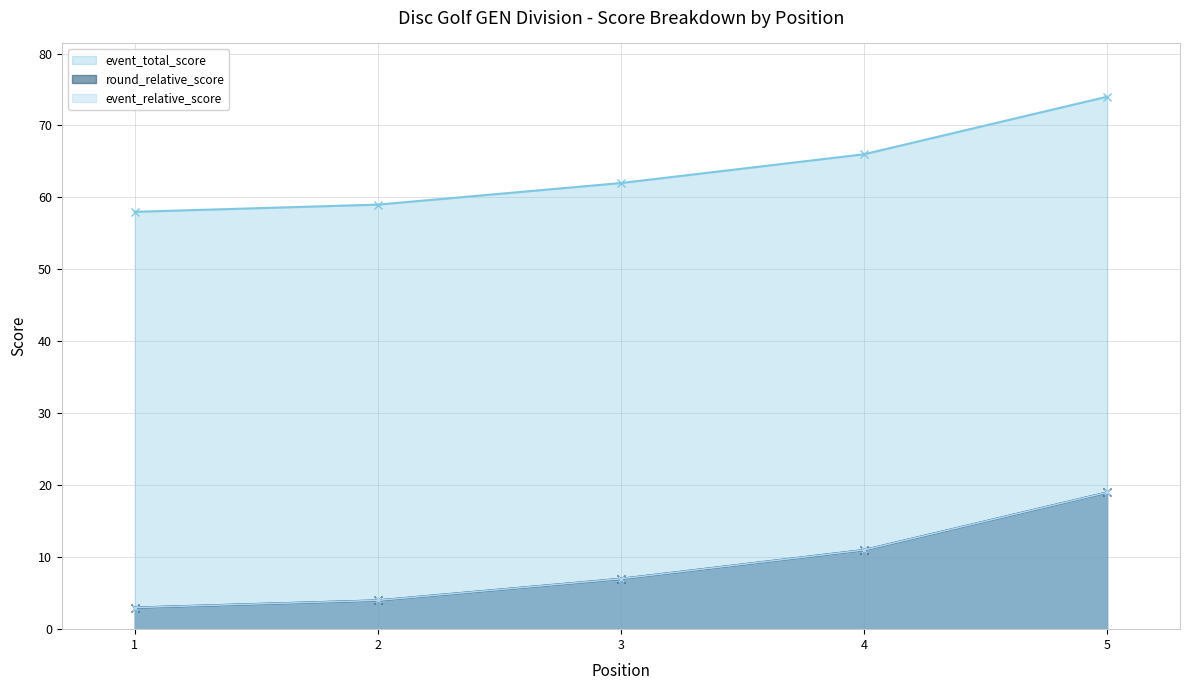

What is the spread (max minus min) of values at 3?

55